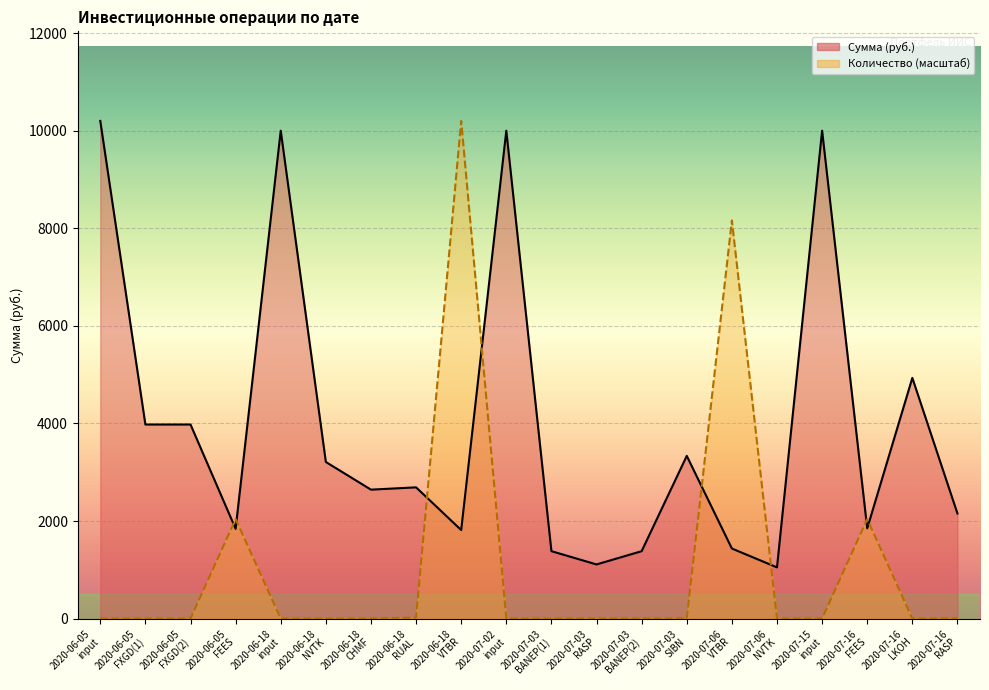

How many interior local peaks does the Сумма (руб.) series have?

6